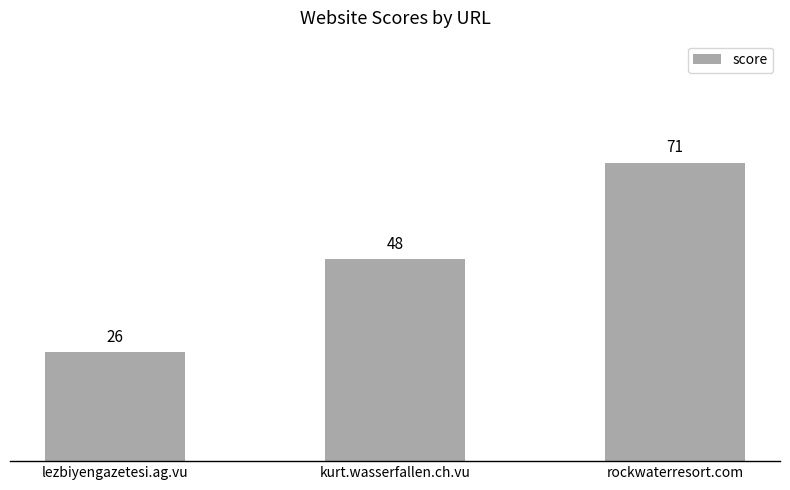

Reading right to left, list all the values displayed in this chart.

71	48	26